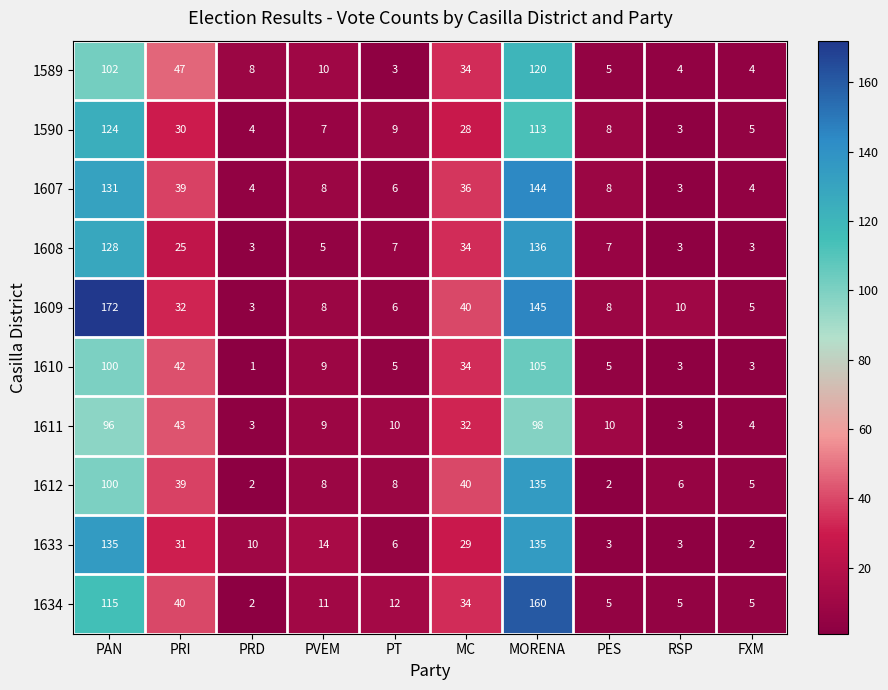

Between MC and MORENA, which series saw the biggest shift?

1634